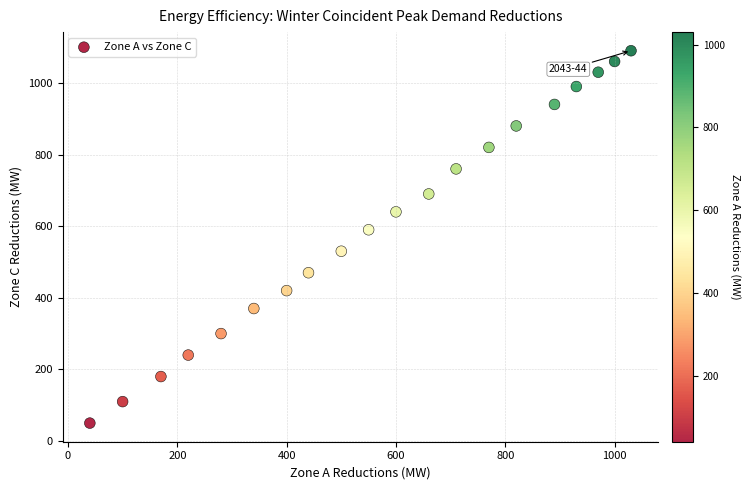

What Y value in the scatter plot is closest to 570?

590